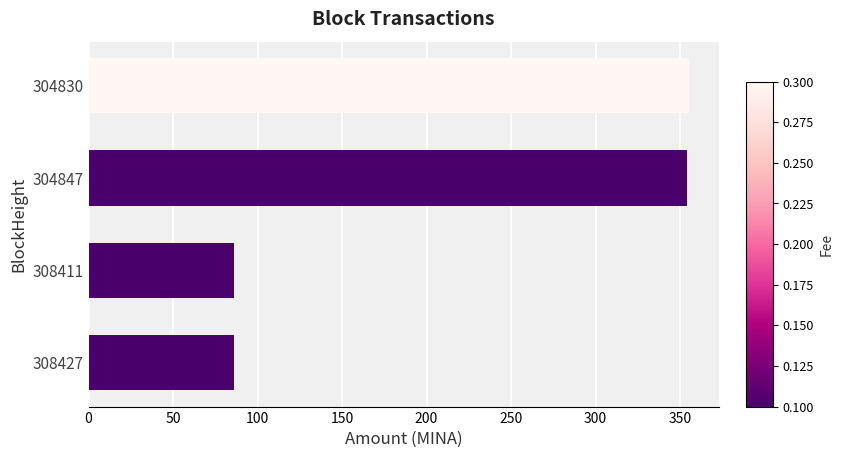

What is the maximum value shown in the chart?

355.1